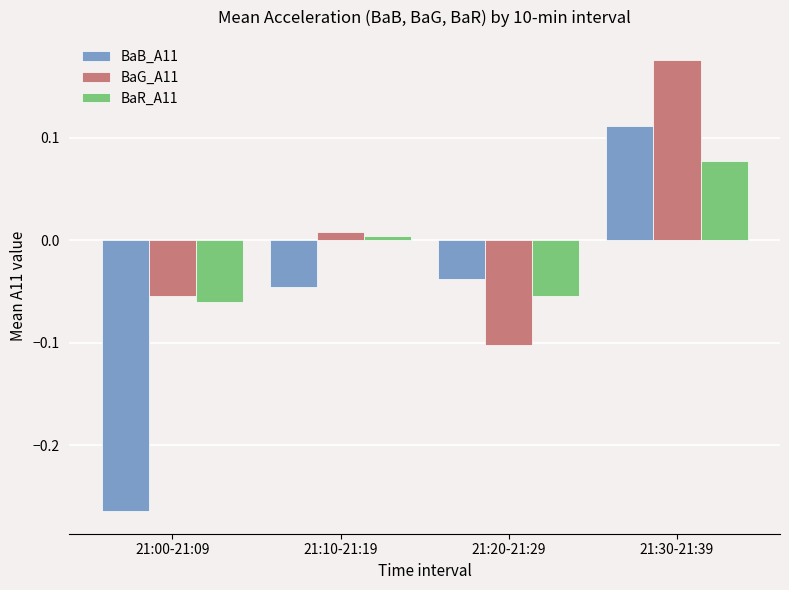

What position from the right is 21:30-21:39?

1